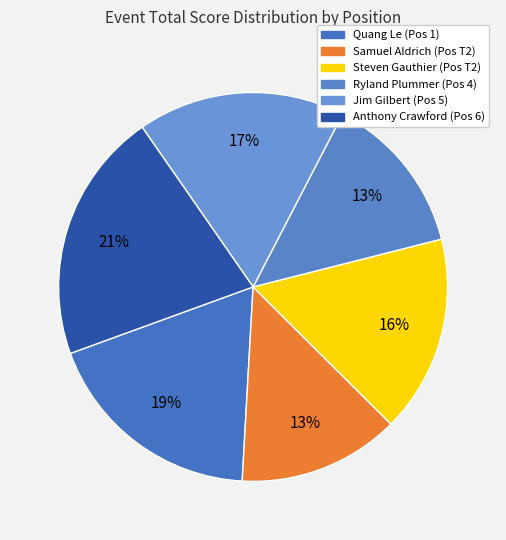

Count the number of slices in the pie.

6